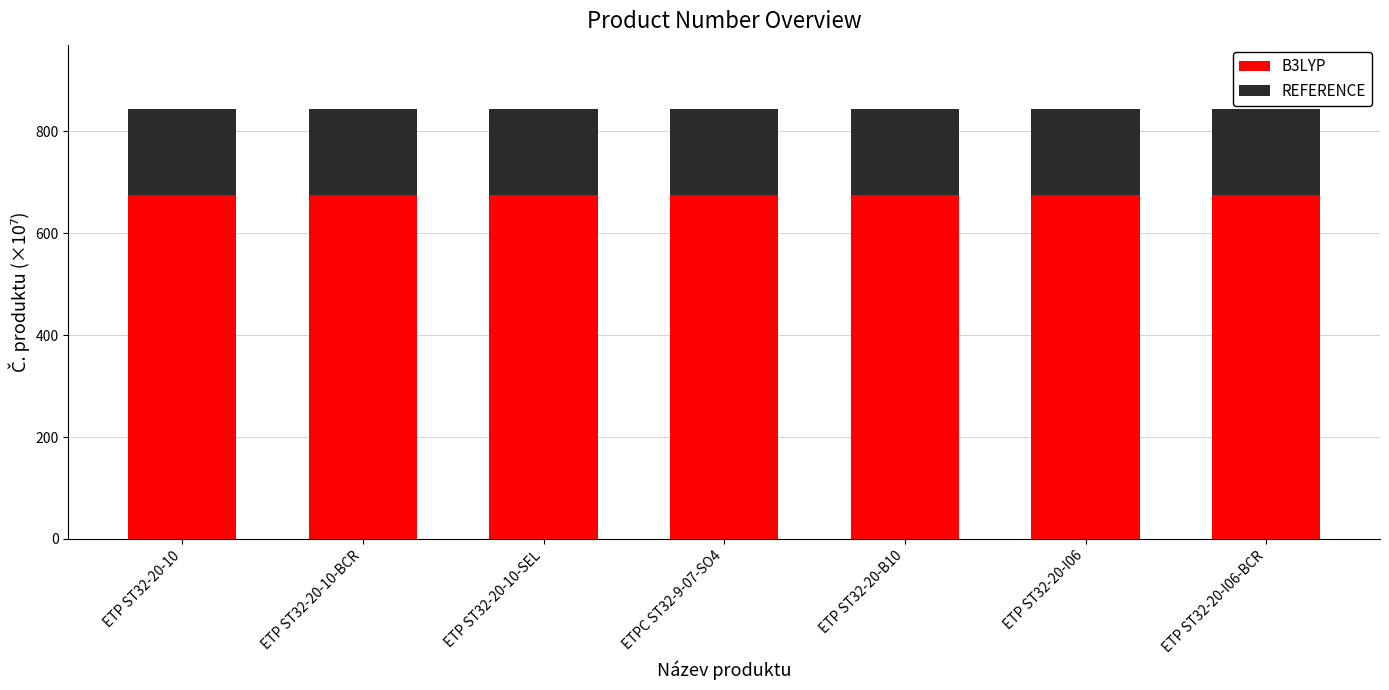

The B3LYP series shows 674.7 at ETP ST32-20-10-BCR. True or false?

True